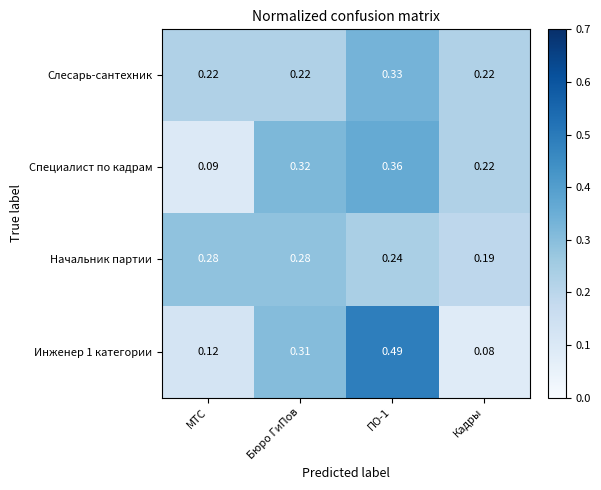

Is the value of Слесарь-сантехник at Бюро ГиПов greater than the value of Инженер 1 категории at Бюро ГиПов?

No